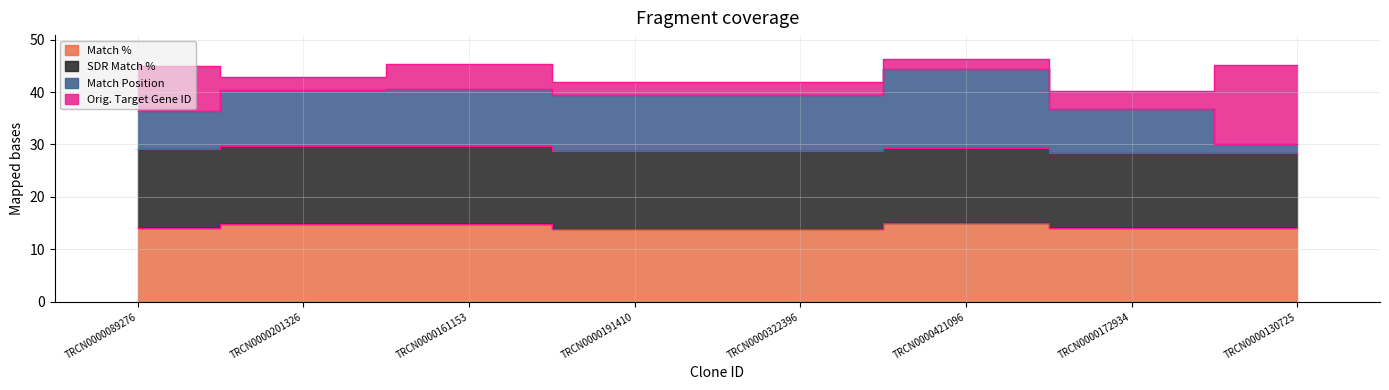

Is it true that Match % equals 14.1 at TRCN0000172934?

True